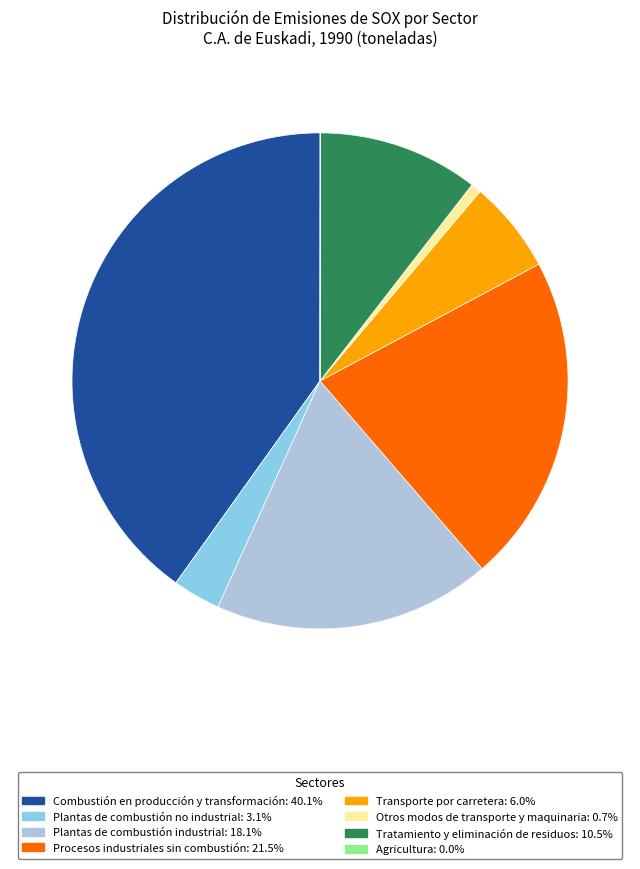

Does any single category account for the majority?

No